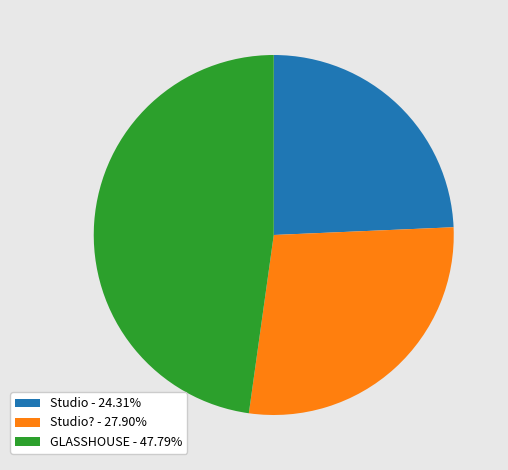

Combined, do GLASSHOUSE - 47.79% and Studio? - 27.90% account for over 50%?

Yes